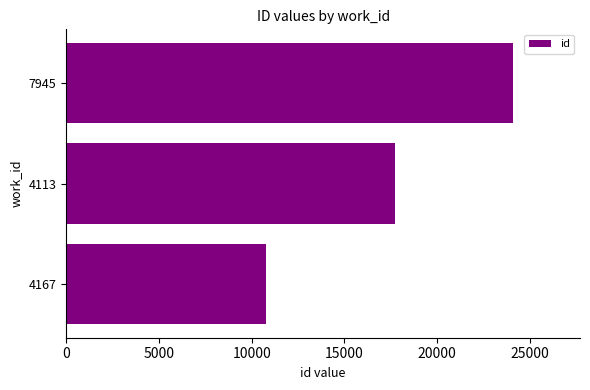

What is the smallest value displayed?

10781